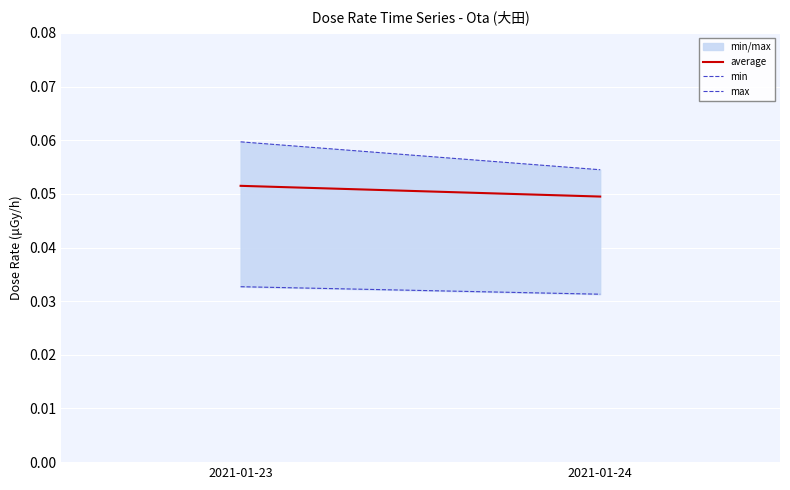

Which series changed the most between 2021-01-23 and 2021-01-24?

max